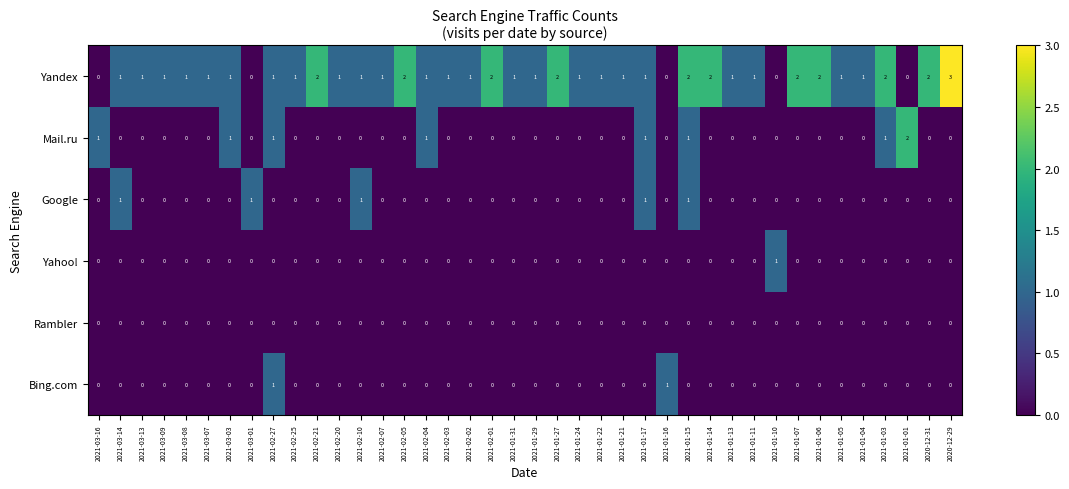

At which category does the chart reach its peak across all series?

2020-12-29